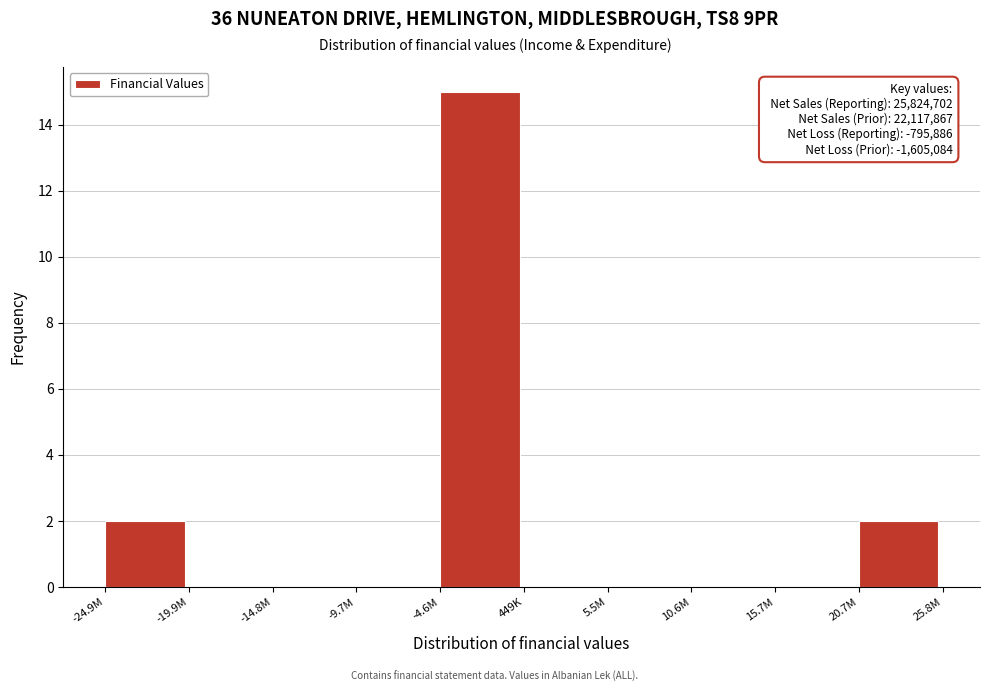

Reading left to right, transcribe all the data shown in this chart.

-24.9M=2	-19.9M=0	-14.8M=0	-9.7M=0	-4.6M=15	449K=0	5.5M=0	10.6M=0	15.7M=0	20.7M=2